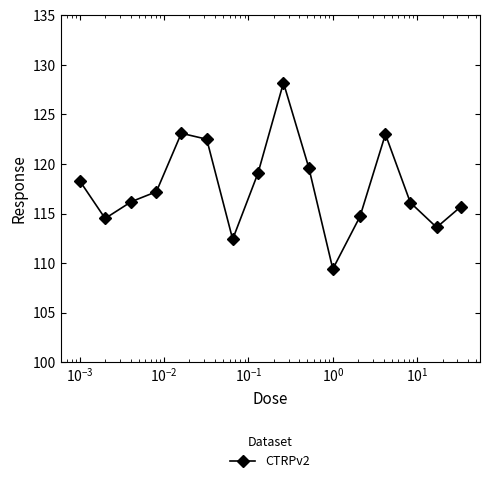

What is the difference between the maximum and minimum values?

18.8